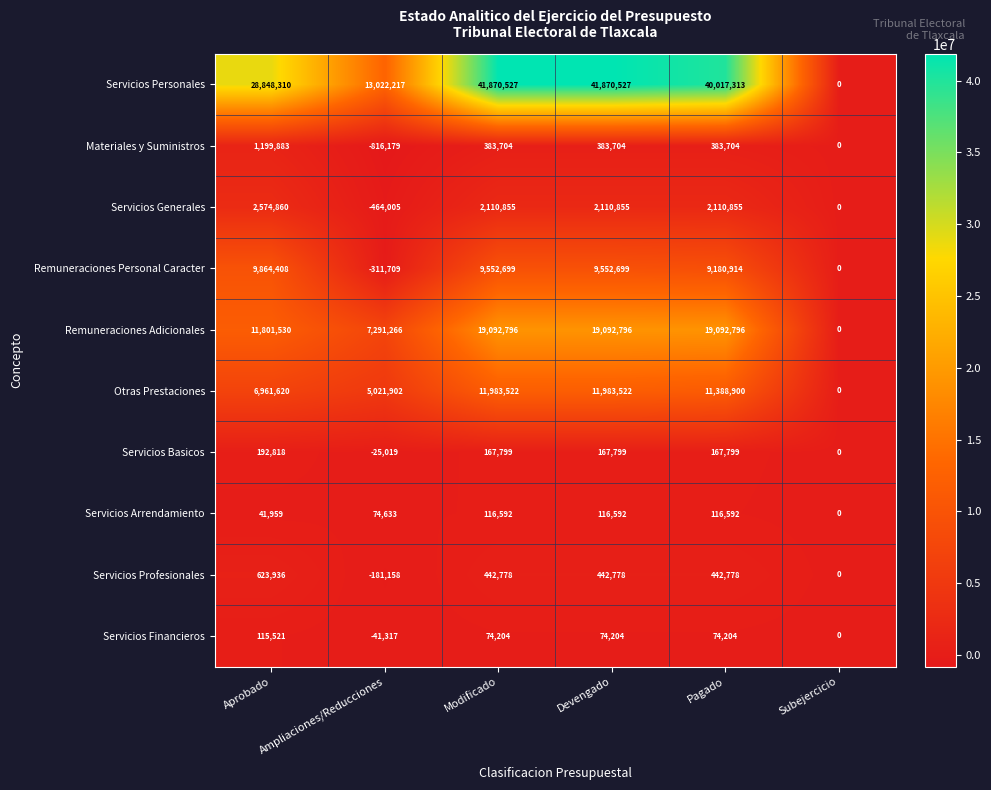

At how many categories does at least one series exceed 38667855?

3